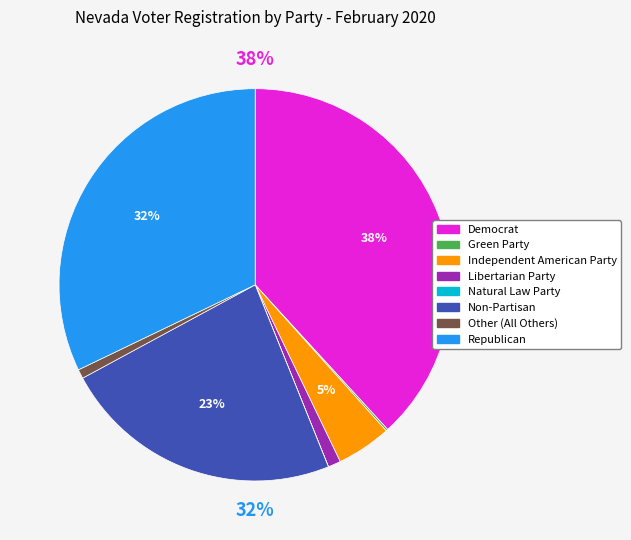

Does any single category account for the majority?

No